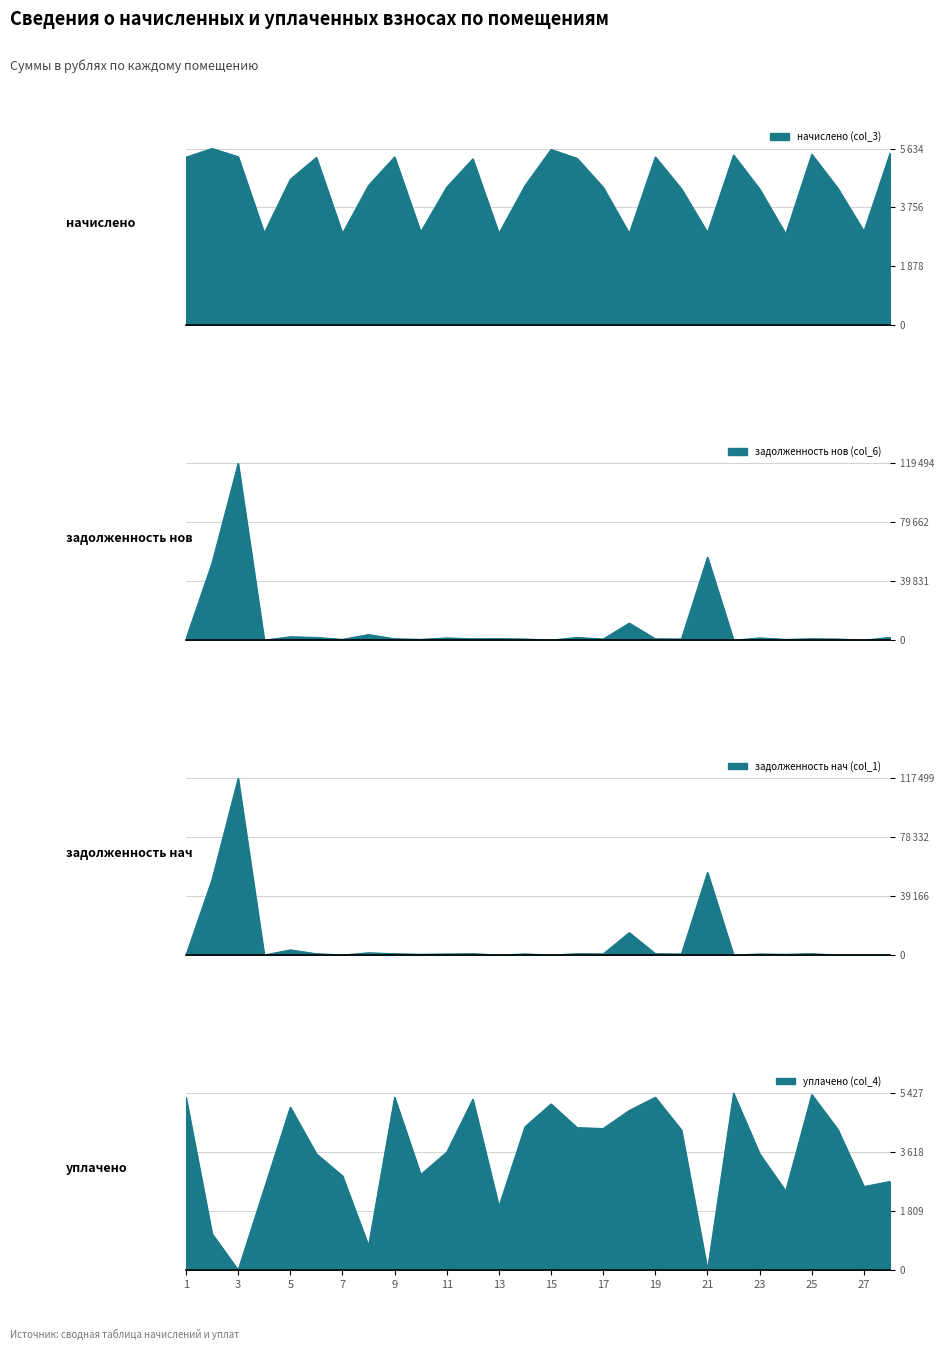

Does the chart display data point markers on the line(s)?

No